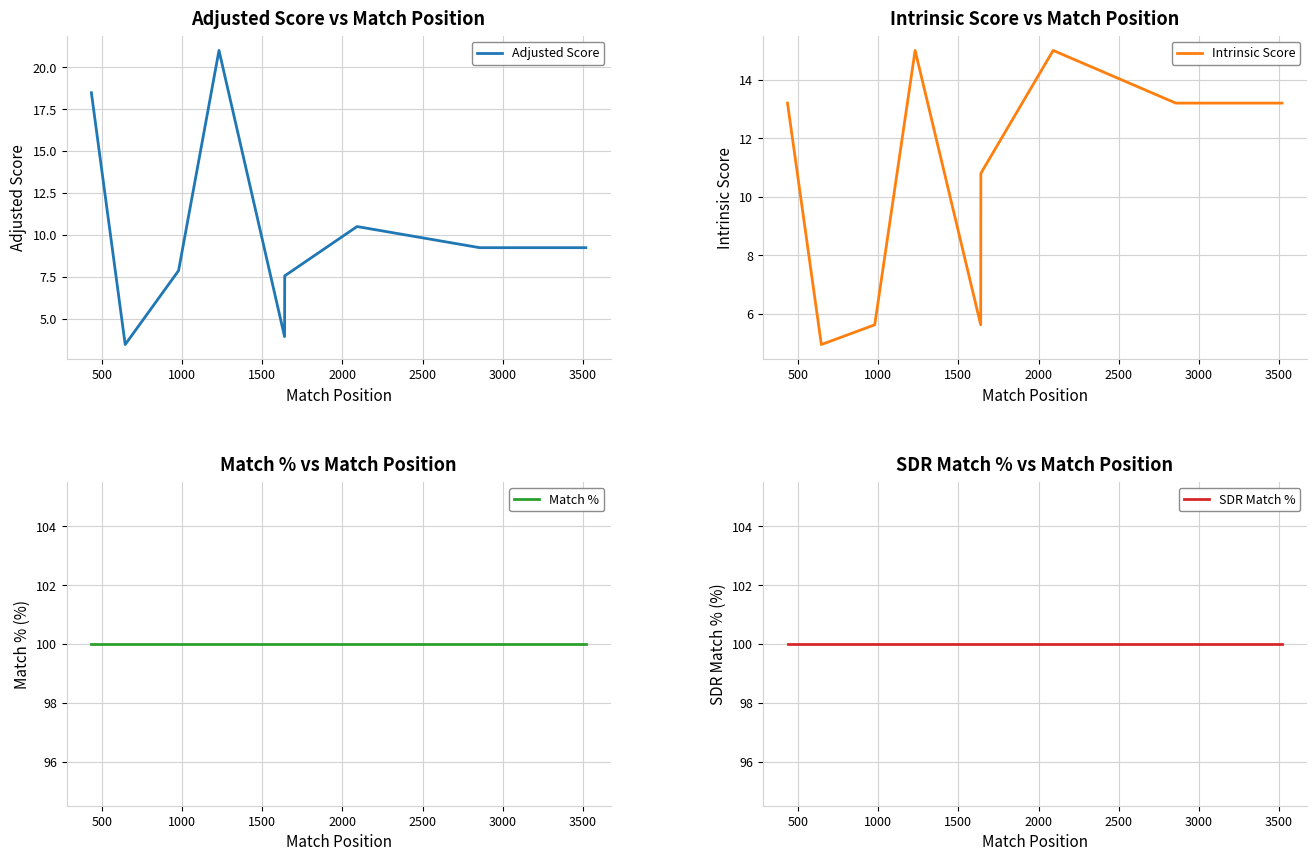

Which series changed the most between 2500 and 3000?

Intrinsic Score